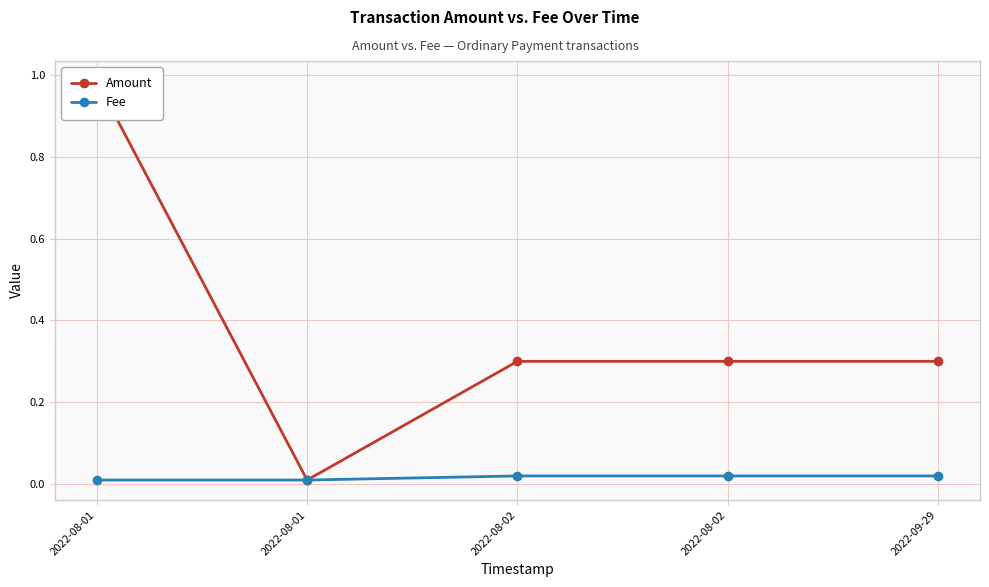

The Amount series shows 1.5 at 2022-08-01. True or false?

False